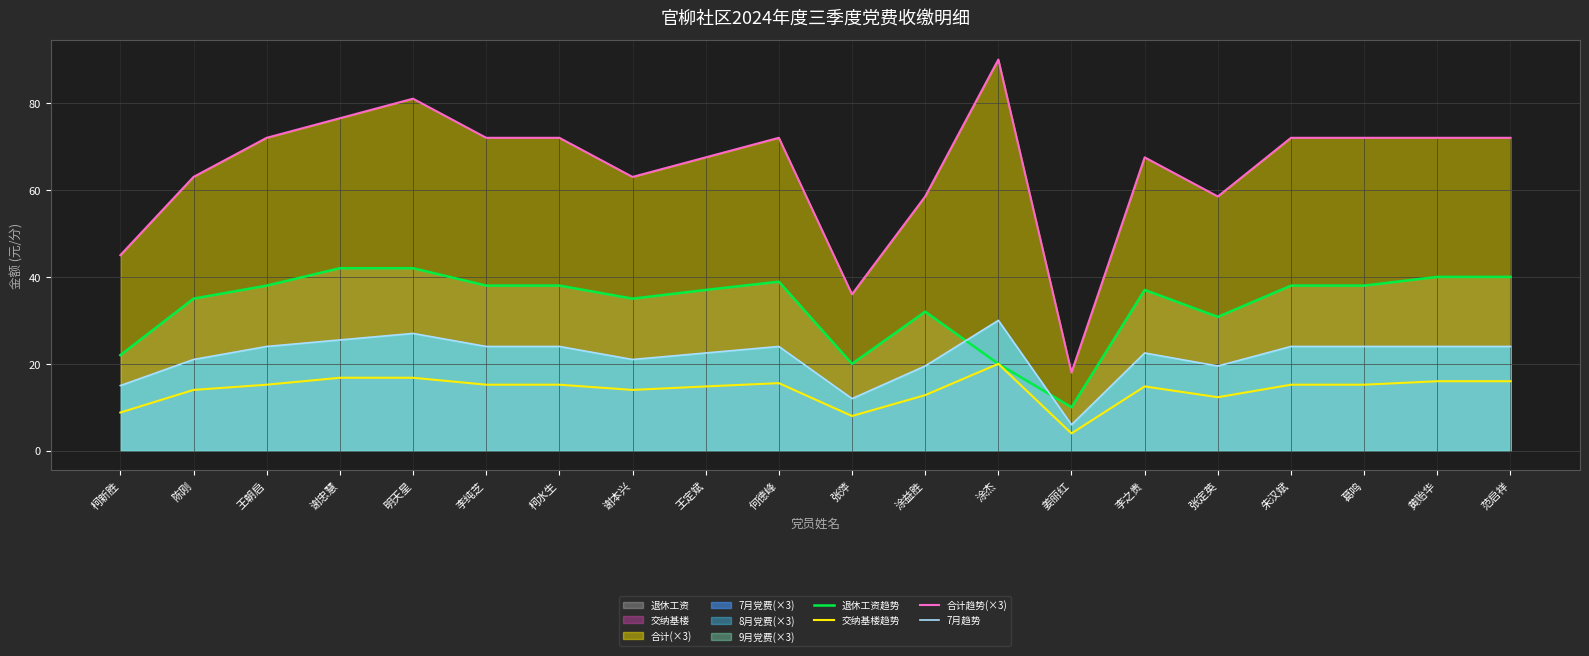

What position from the left is 王朝启?

3